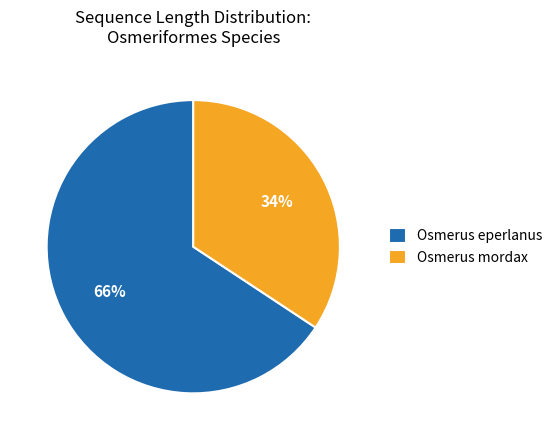

To the nearest percent, what is the combined percentage of Osmerus mordax and Osmerus eperlanus?

100%